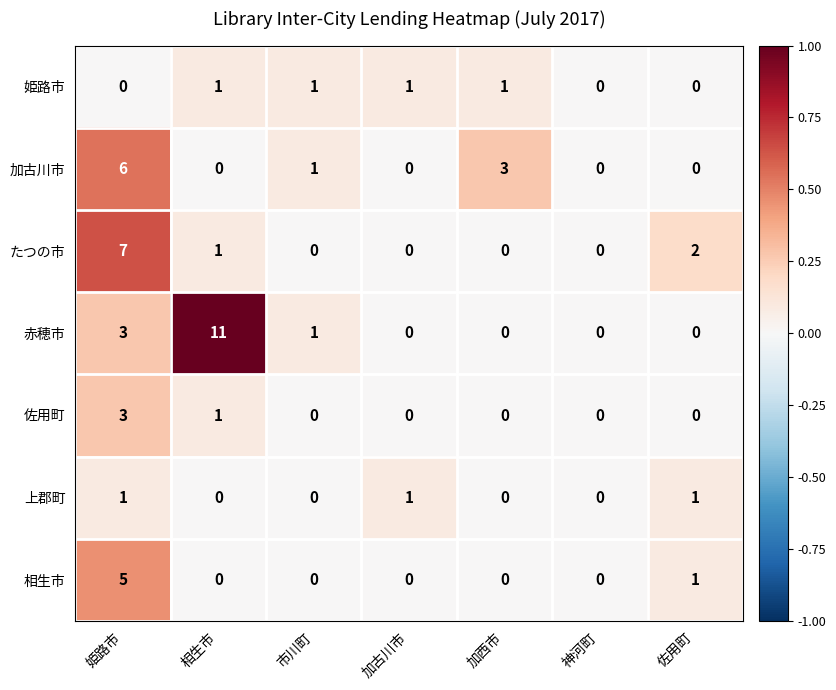

Is the value of 佐用町 at 加西市 greater than the value of 姫路市 at 市川町?

No